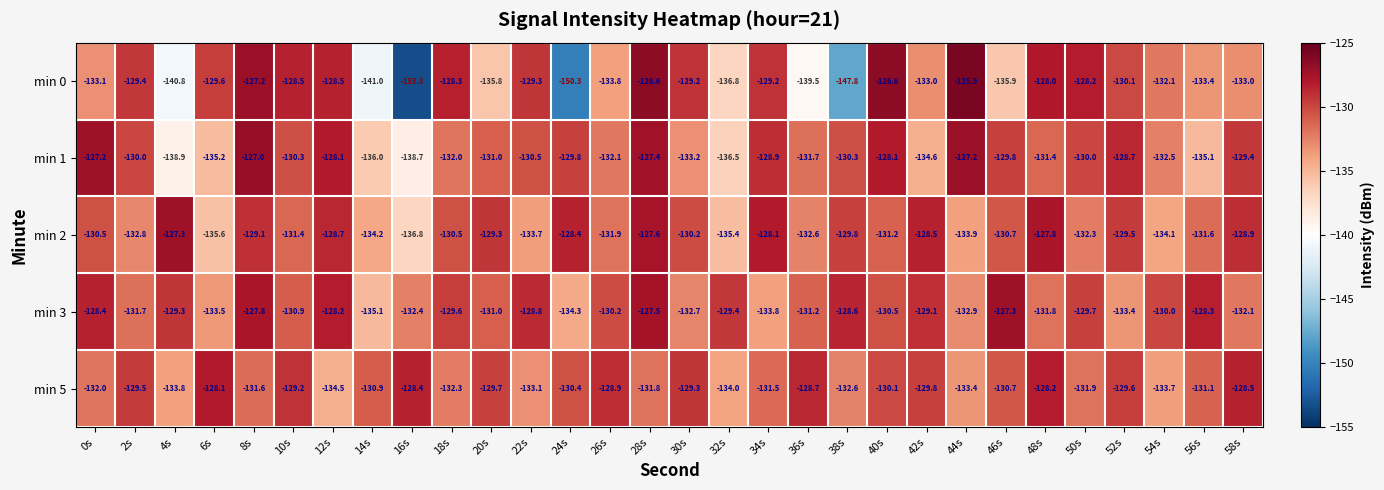

Between 0s and 36s, which series saw the biggest shift?

min 0